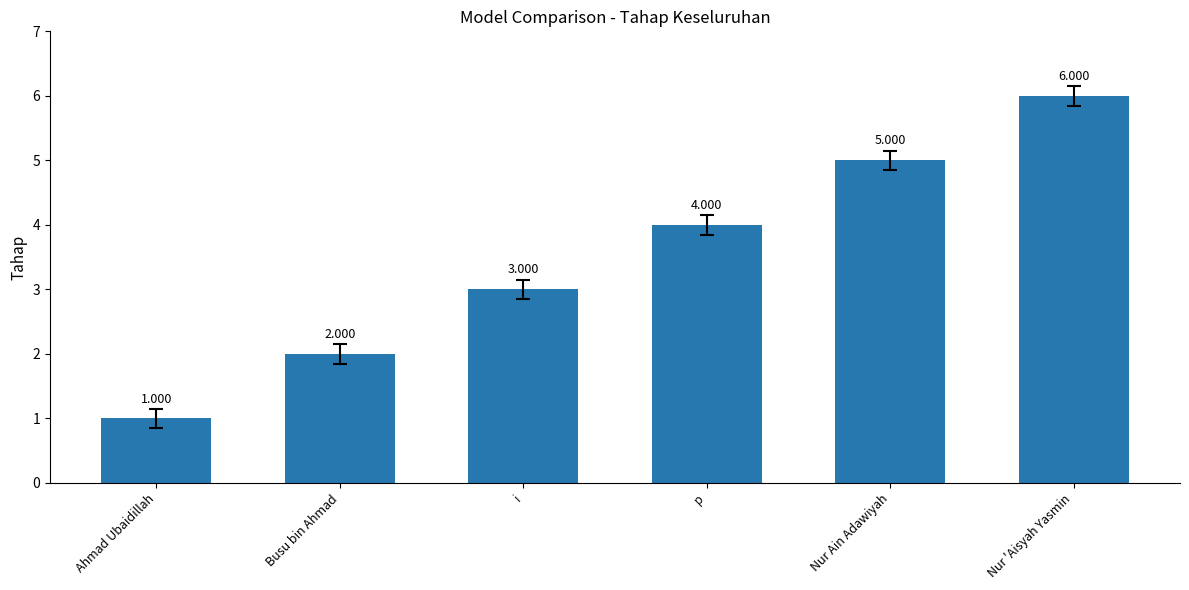

Between Nur 'Aisyah Yasmin and Nur Ain Adawiyah, which is larger?

Nur 'Aisyah Yasmin